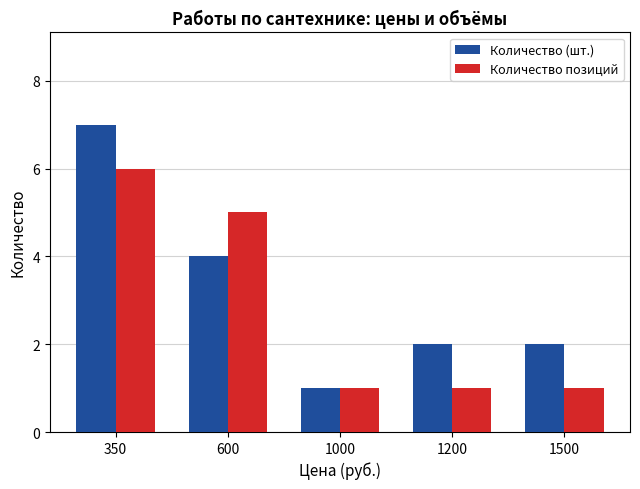

Rank the series at 600 from highest to lowest value.

Количество позиций, Количество (шт.)